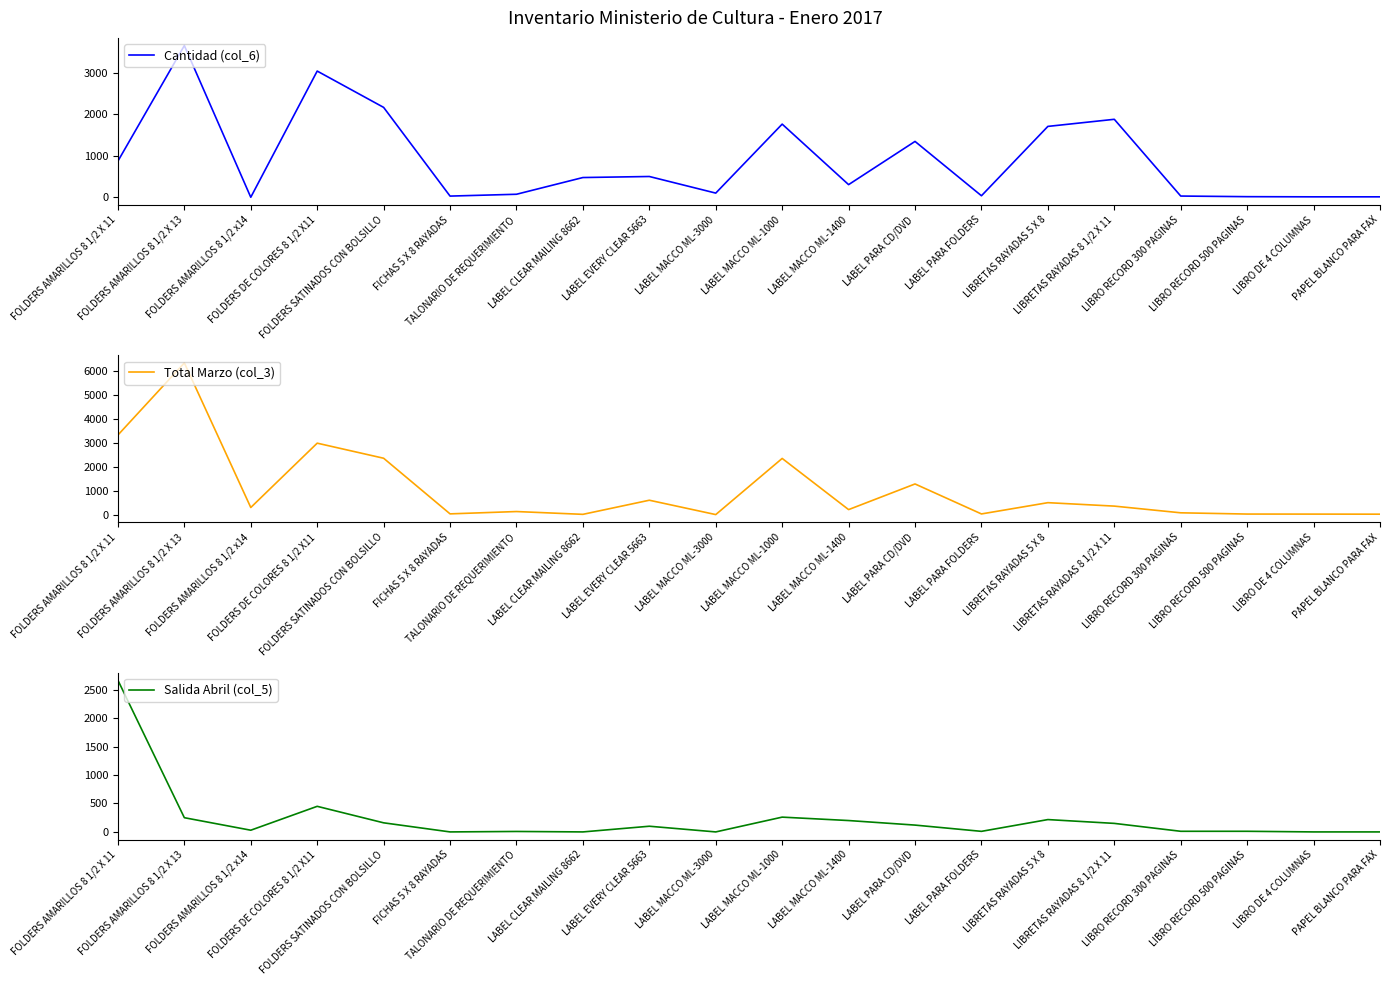

Is this an area chart (filled region under the line)?

No